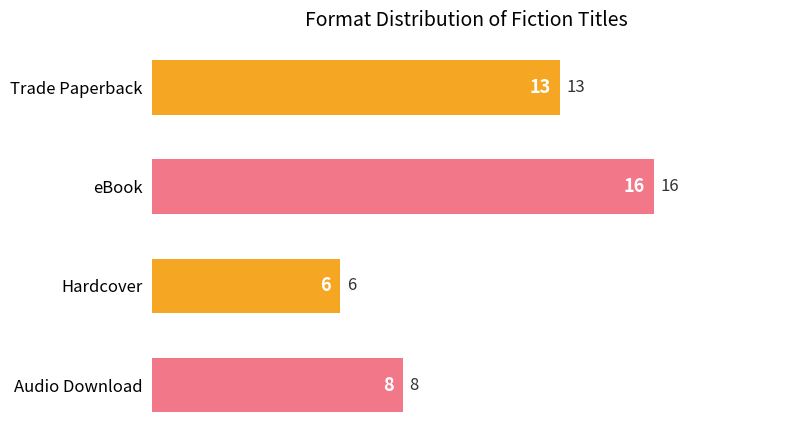

What is the smallest value displayed?

6